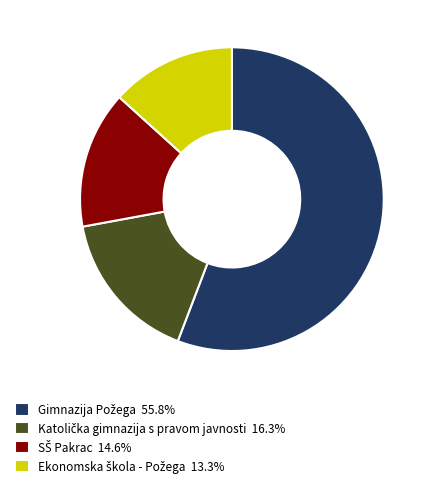

Is there a majority slice in this chart?

Yes